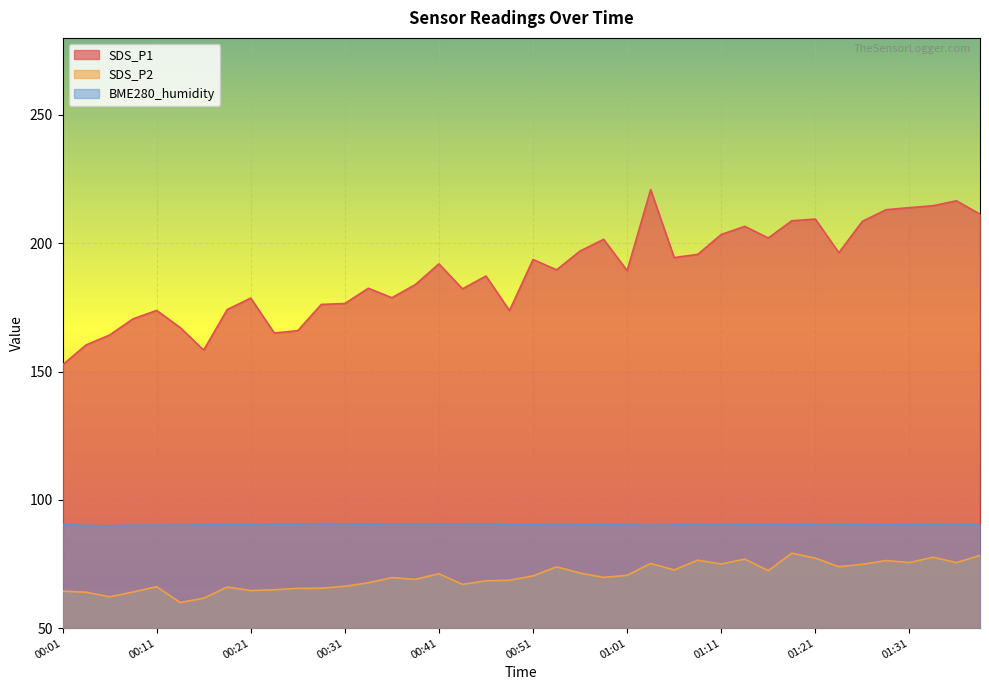

Rank the series by their maximum value, from lowest to highest.

SDS_P2, BME280_humidity, SDS_P1